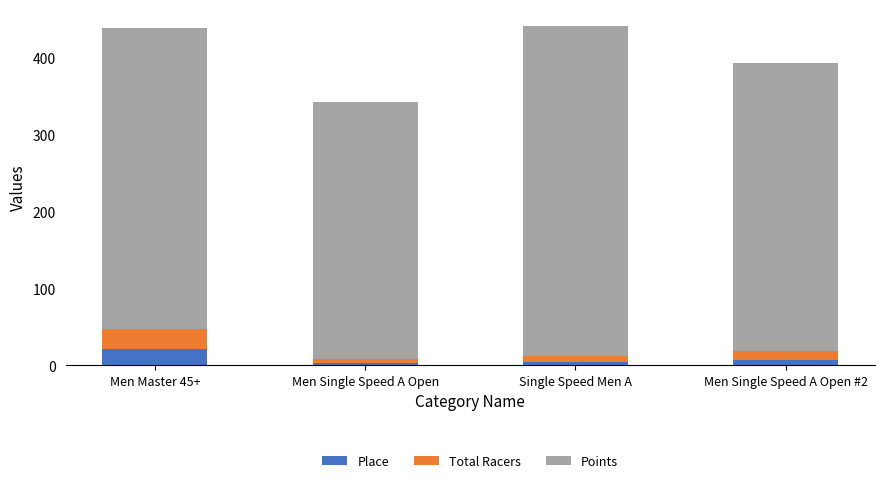

Reading left to right, list the values for the Place series.

Men Master 45+=22.0	Men Single Speed A Open=3.0	Single Speed Men A=5.0	Men Single Speed A Open #2=7.0